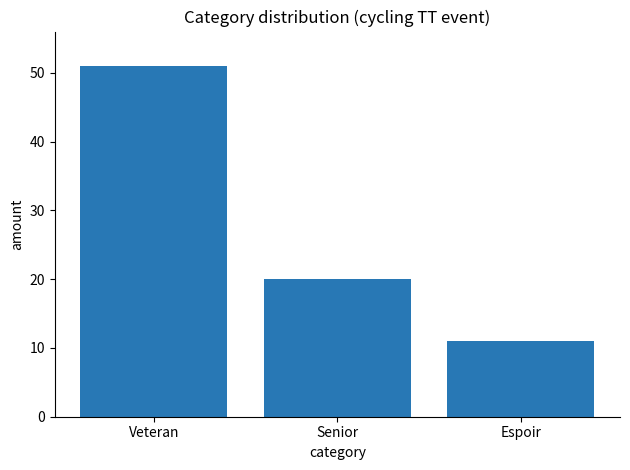

Reading left to right, transcribe all the data shown in this chart.

51	20	11